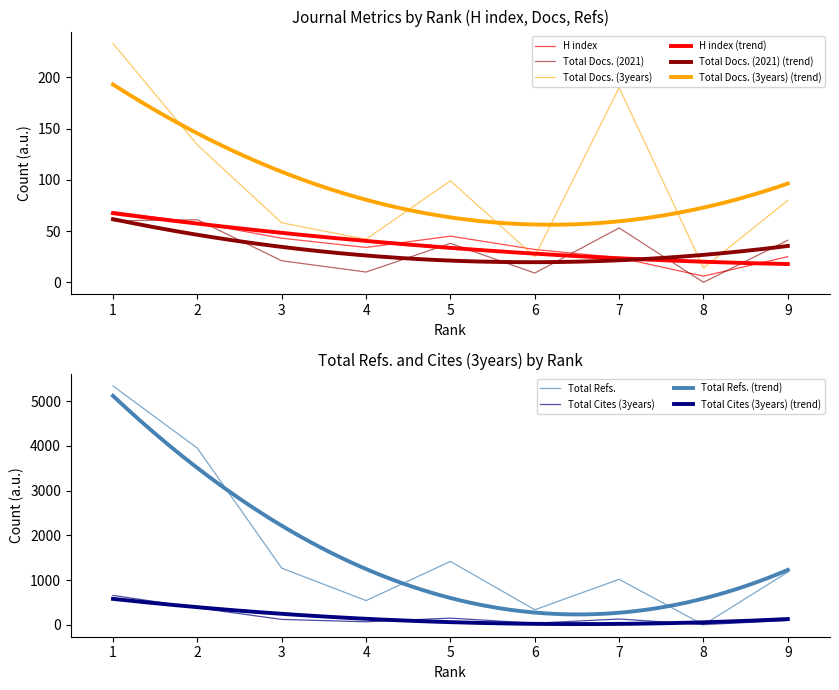

Rank the series at 7 from lowest to highest value.

H index, Total Docs. (2021), Total Cites (3years), Total Docs. (3years), Total Refs.